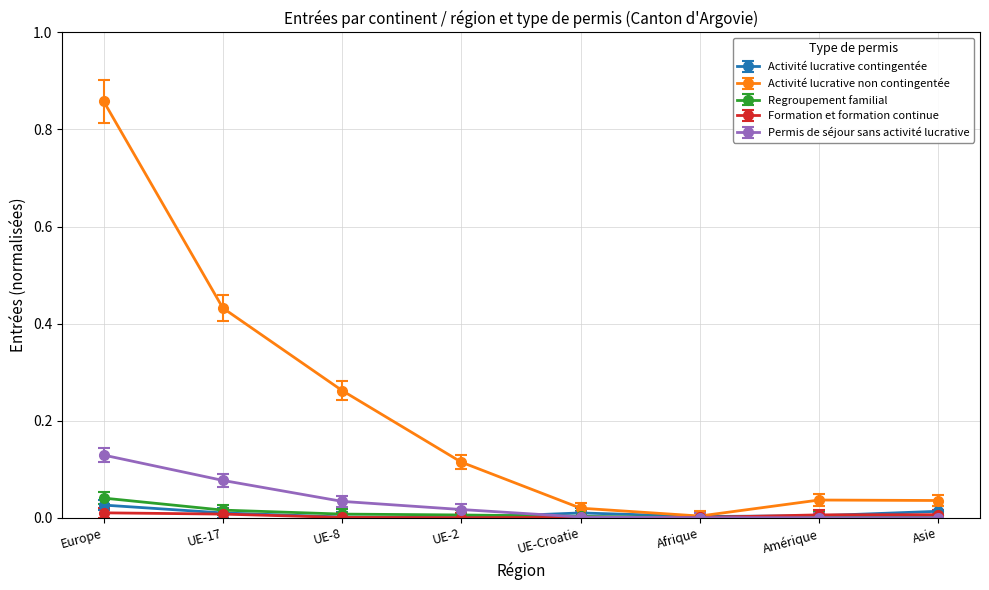

Does the chart have visible grid lines?

Yes